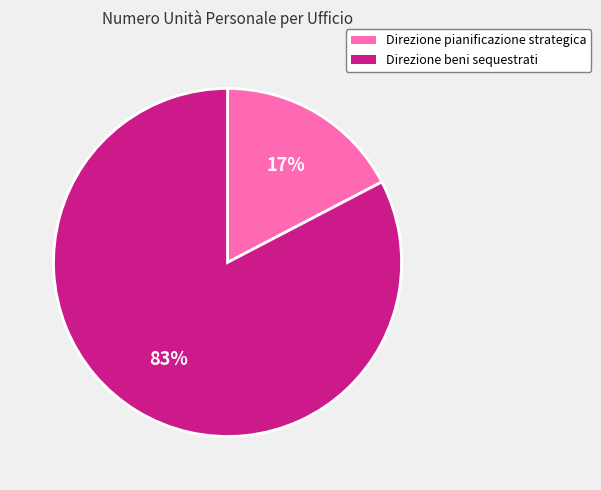

Is there any slice that represents more than half of the pie?

Yes